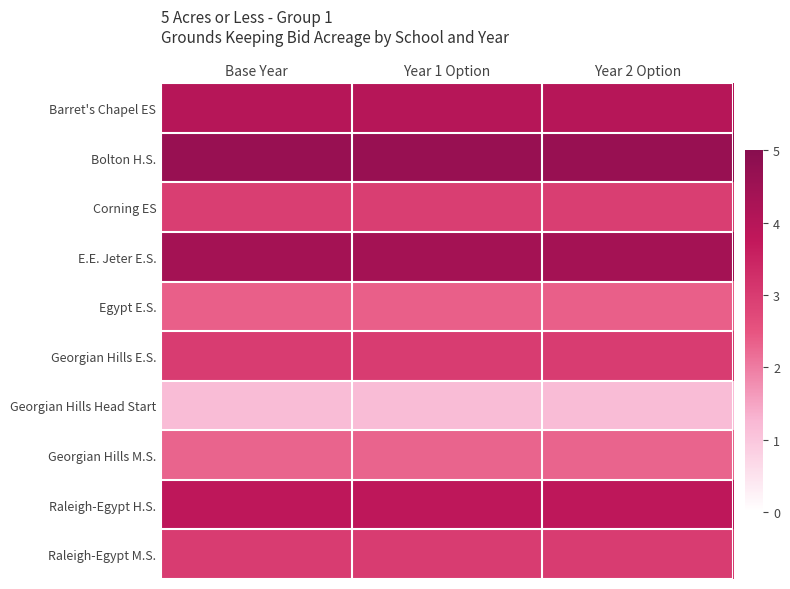

At how many categories does at least one series exceed 3?

3